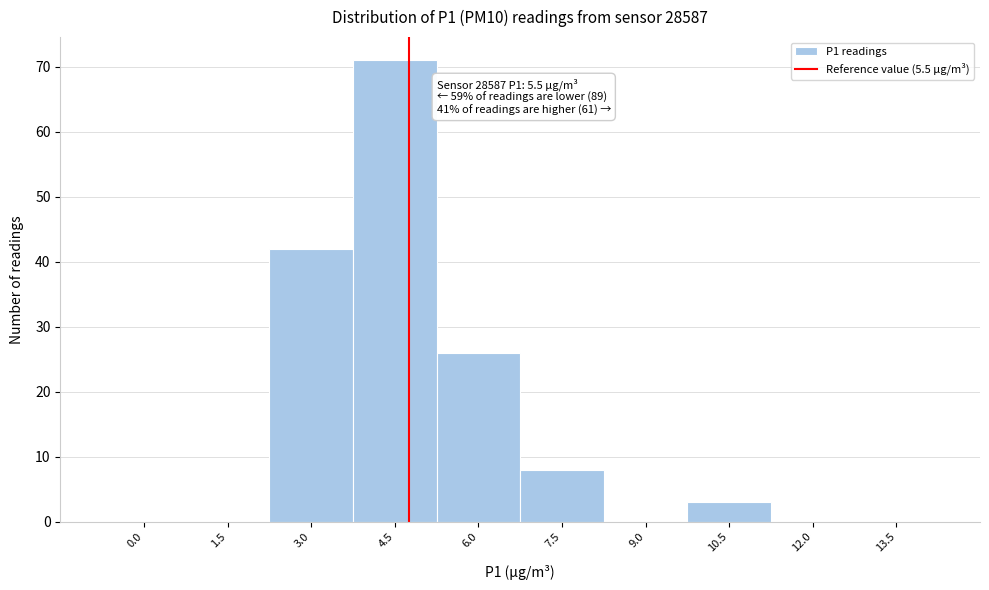

Reading left to right, what are all the values shown in this chart?

0.0=0	1.5=0	3.0=42	4.5=71	6.0=26	7.5=8	9.0=0	10.5=3	12.0=0	13.5=0